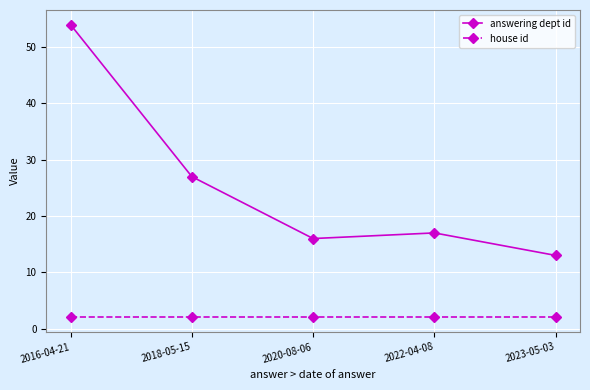

Which series changed the most between 2018-05-15 and 2022-04-08?

answering dept id